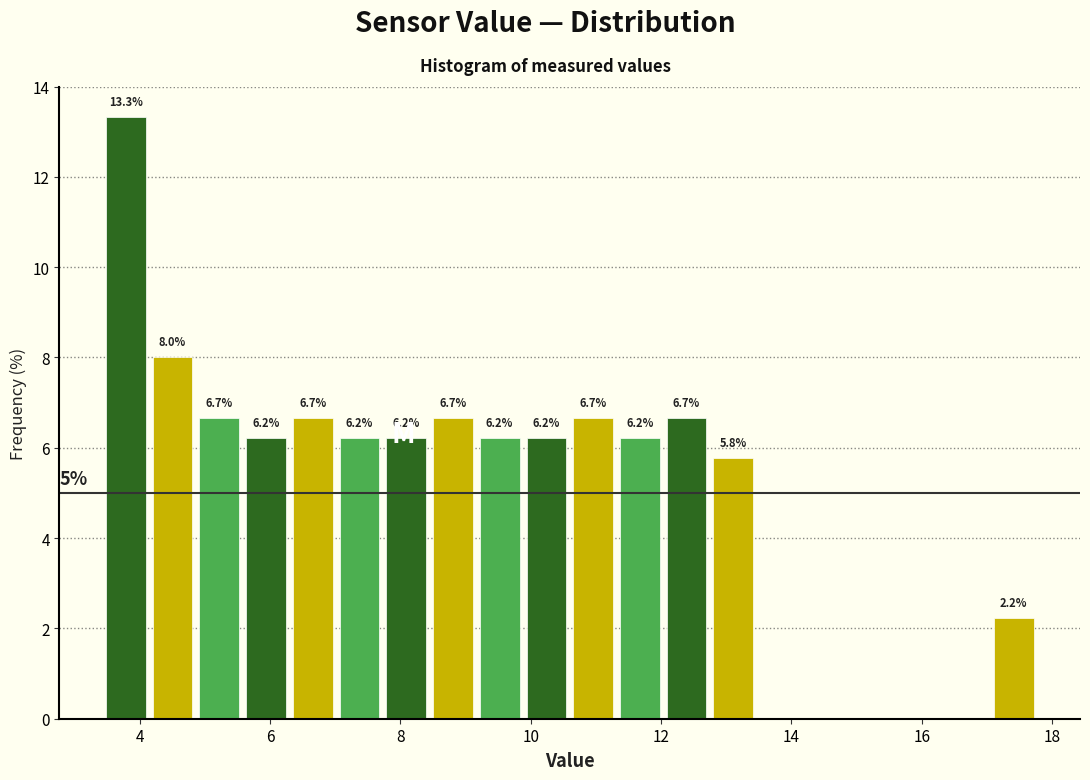

Read against the x-axis, roughly where is the centre of the tallest bar?

3.8